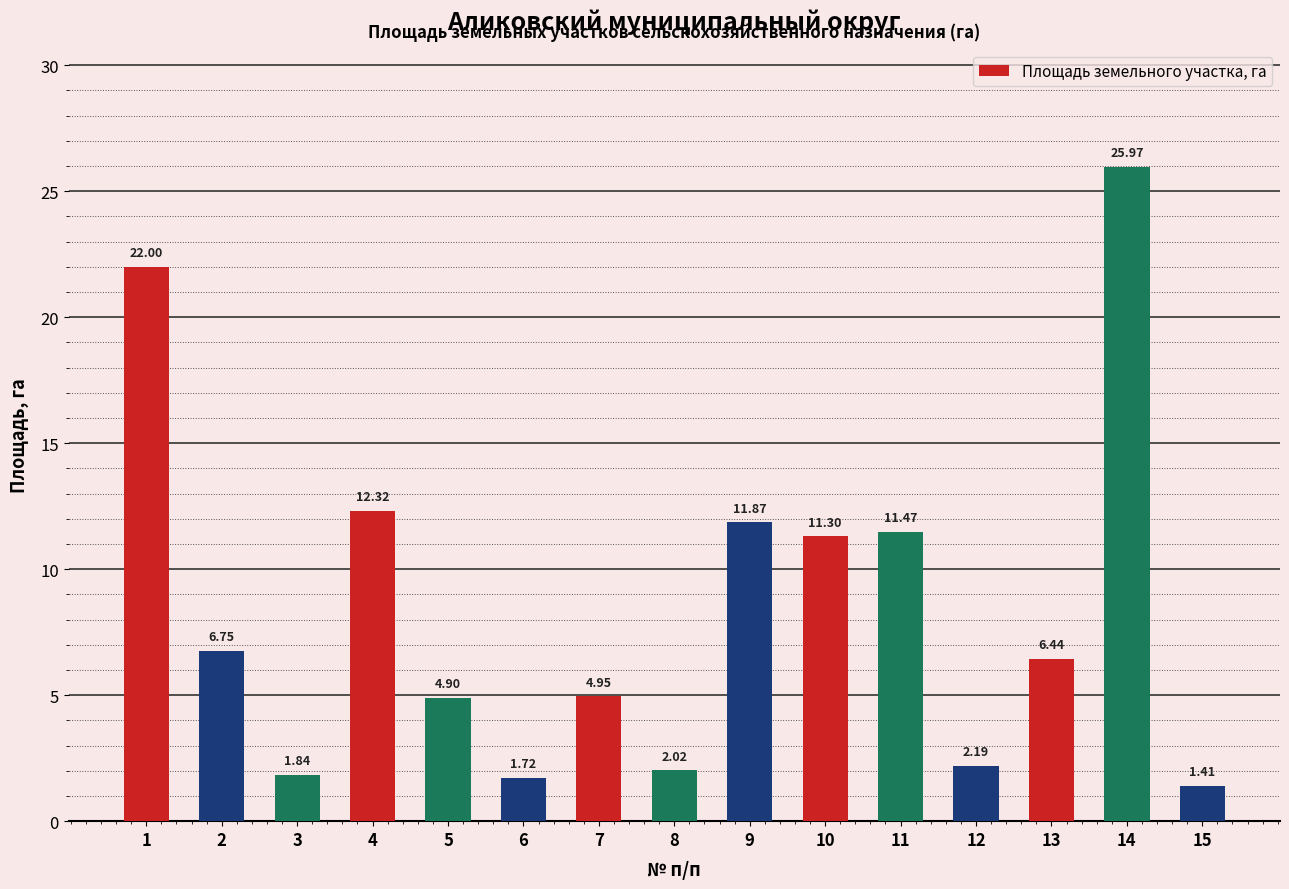

What is the value of the 5th bar from the left?

4.9